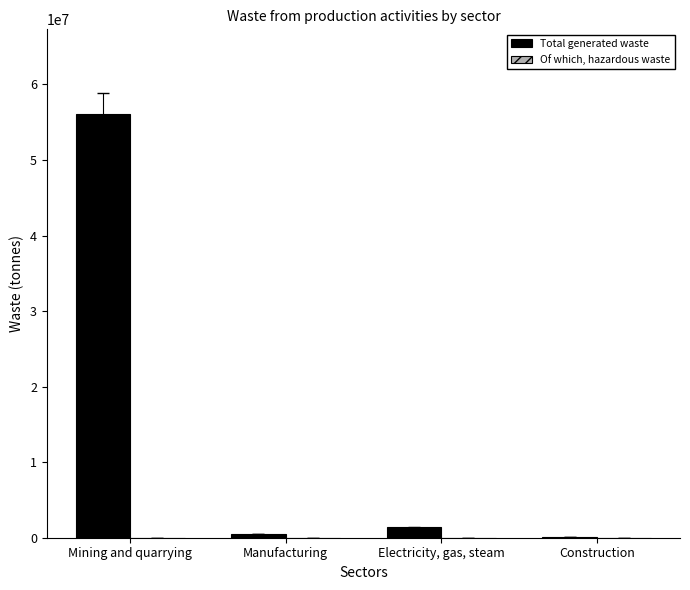

At which category is the sum across all series the highest?

Mining and quarrying